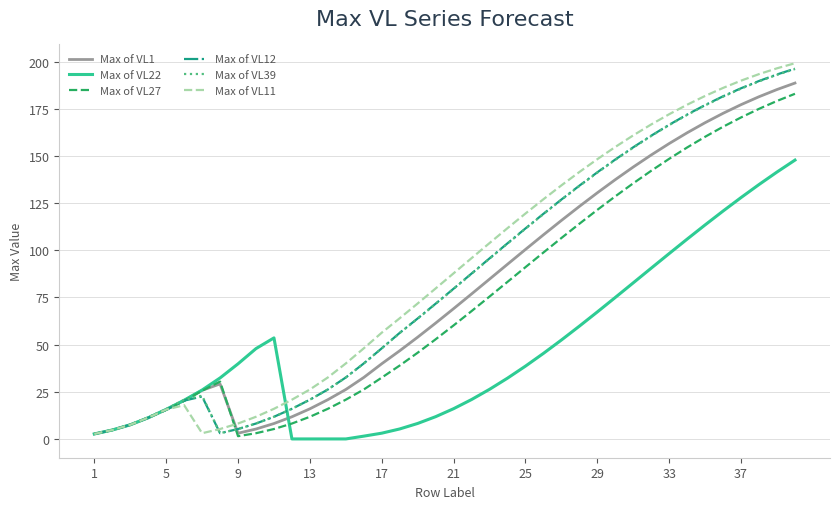

Which series ends up on top after the final intersection of Max of VL27 and Max of VL1?

Max of VL1